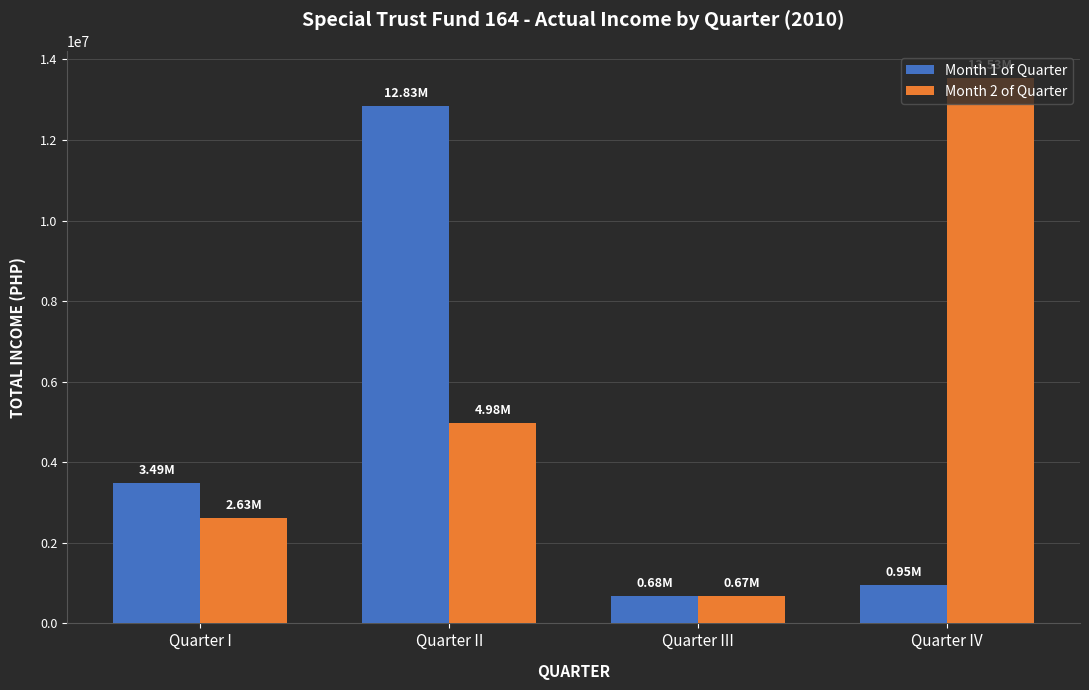

What position from the left is Quarter II?

2